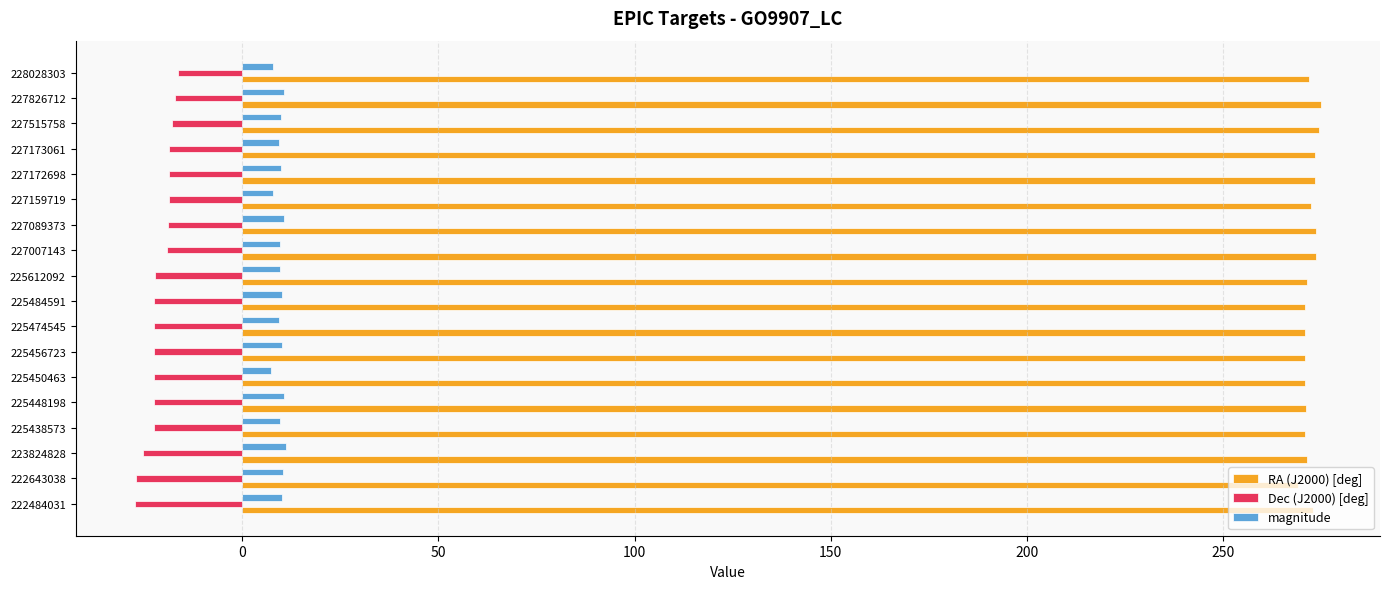

What is the sum of all magnitude values?

173.2